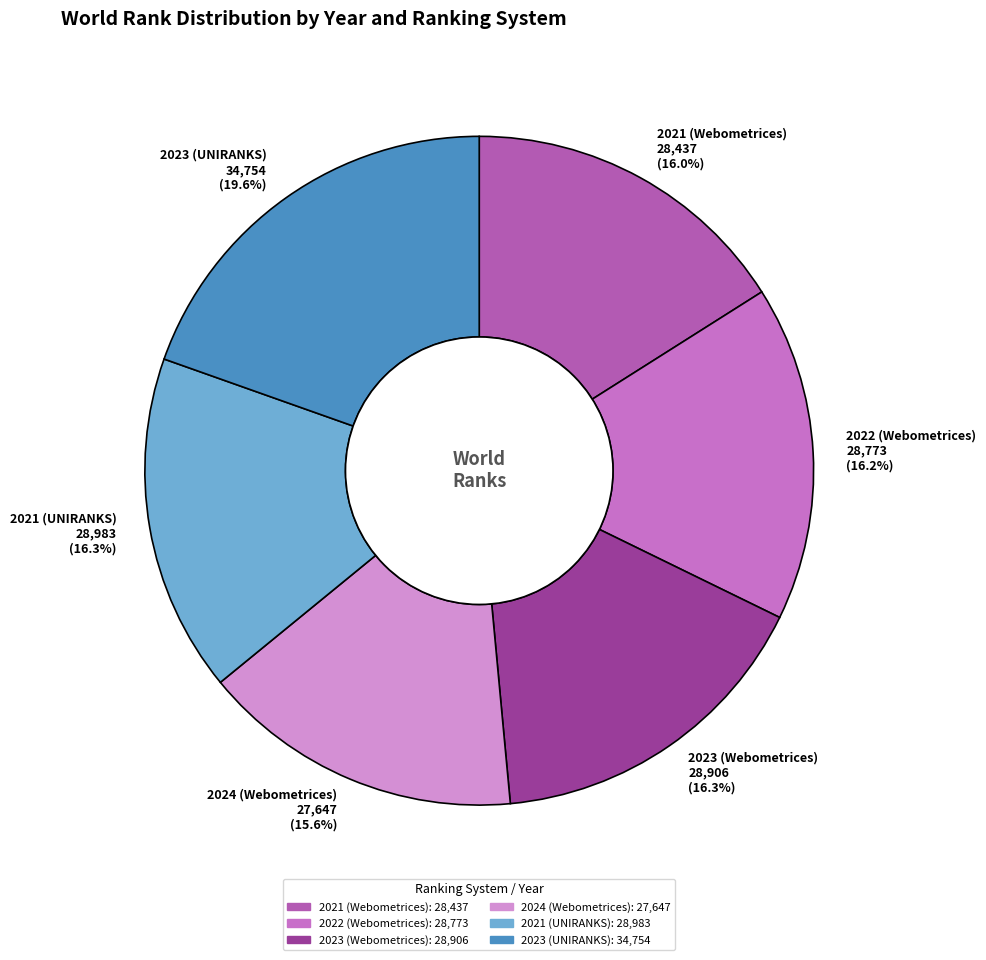

How many slices are in this pie chart?

6